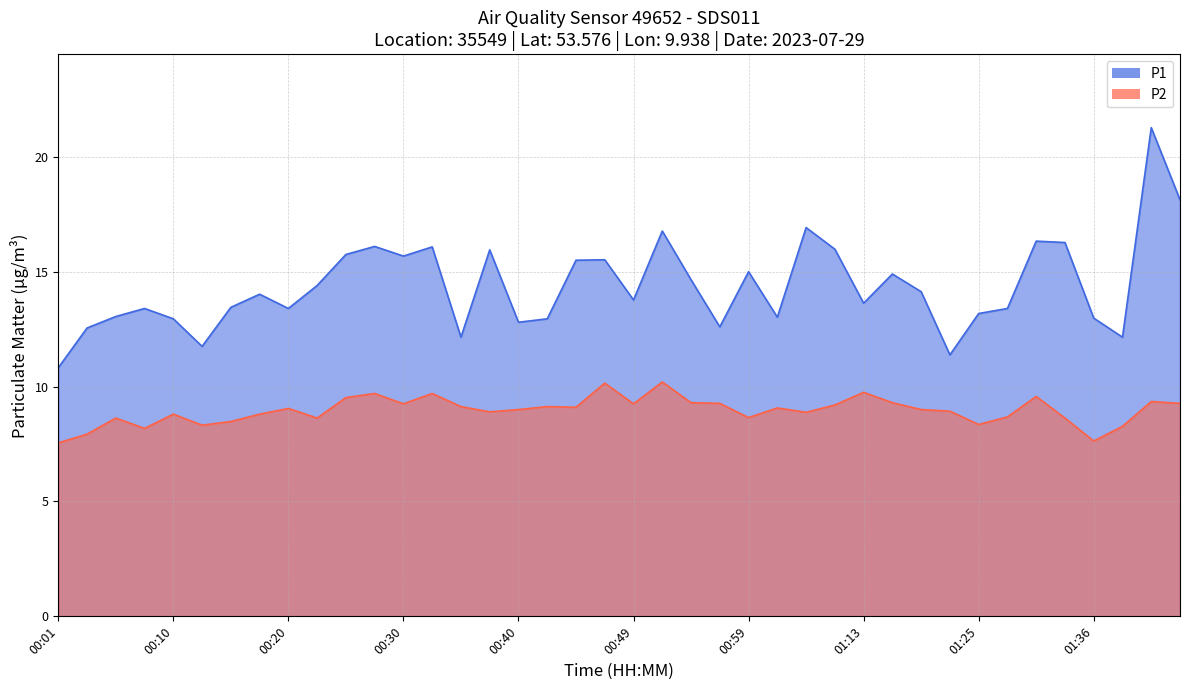

Rank the series at 01:20 from highest to lowest value.

P1, P2